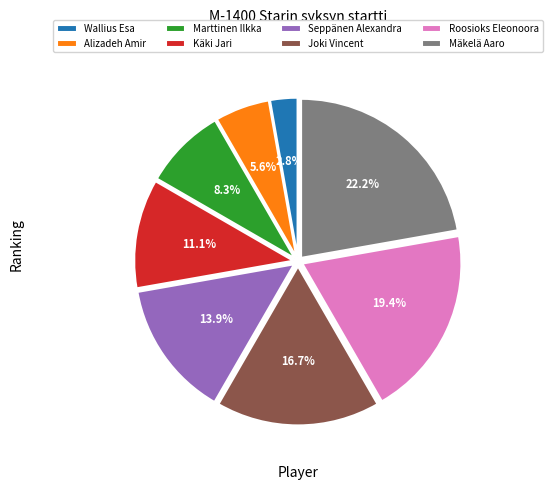

To the nearest percent, what is the average slice percentage?

12%